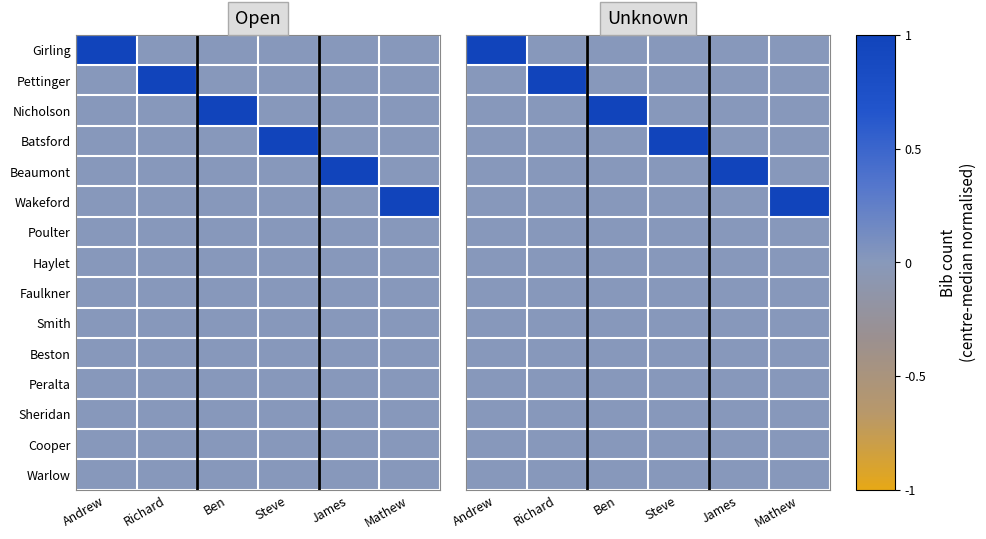

Rank the series at Richard from highest to lowest value.

Pettinger, Girling, Nicholson, Batsford, Beaumont, Wakeford, Poulter, Haylet, Faulkner, Smith, Beston, Peralta, Sheridan, Cooper, Warlow